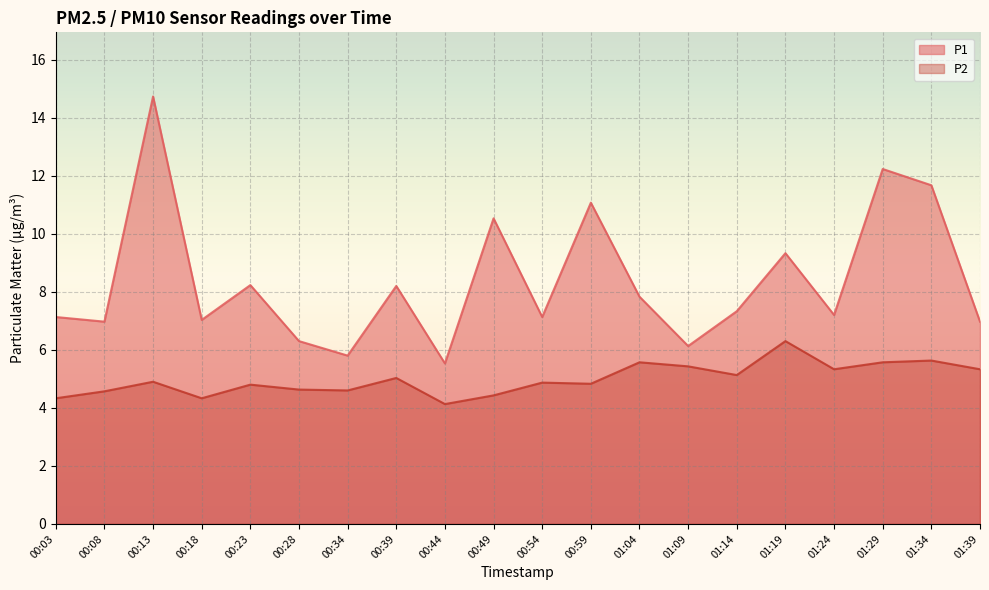

How many data points in P1 are above 7?

14